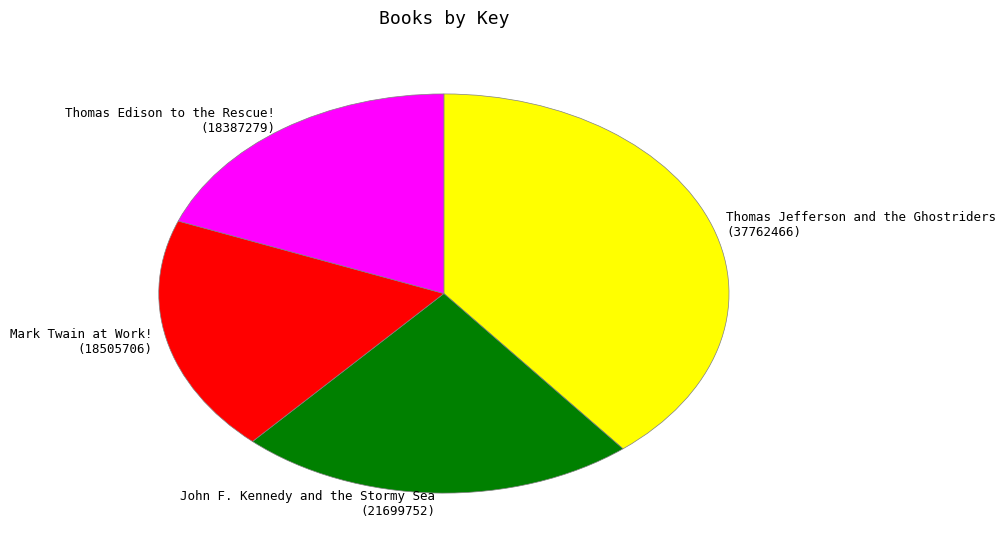

True or false: Thomas Jefferson and the Ghostriders accounts for 47% of the total.

False